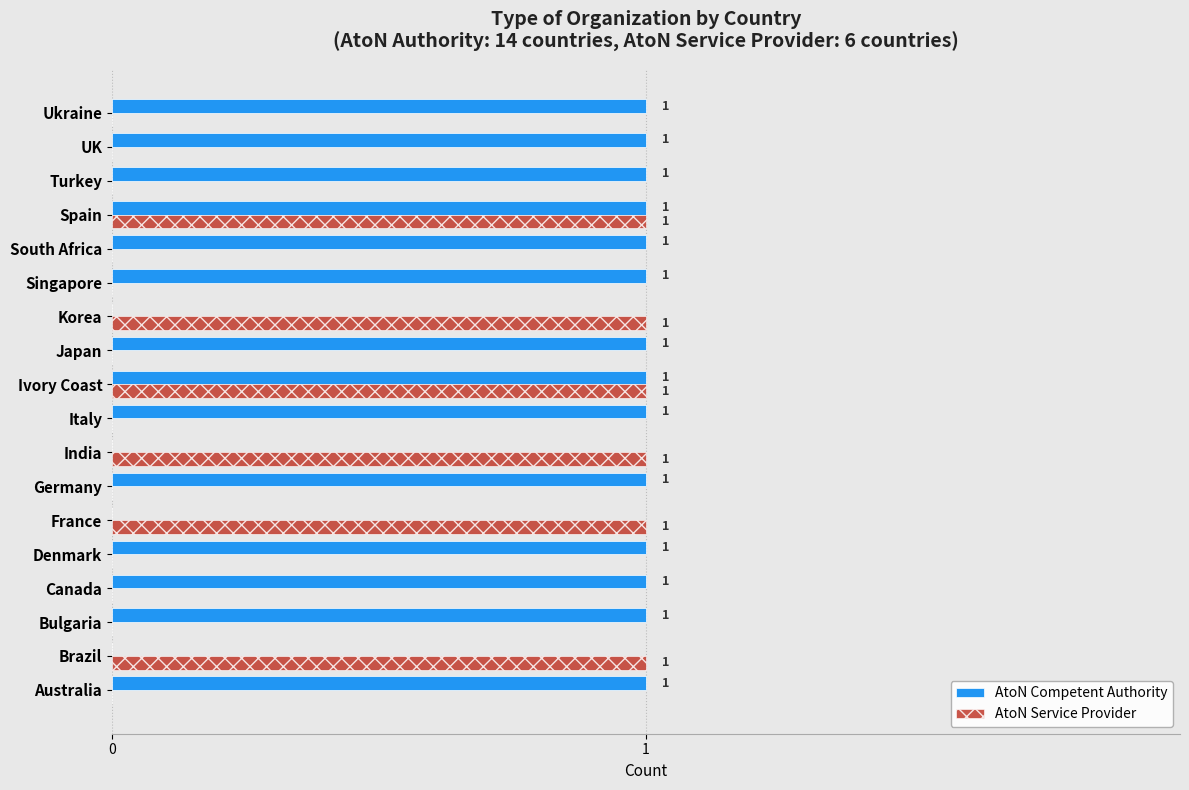

The value of AtoN Service Provider at Australia is -1. True or false?

False